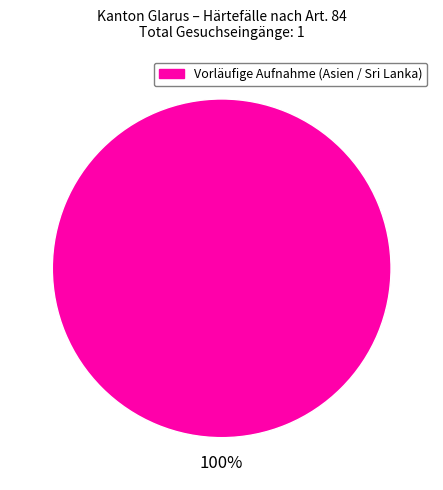

Does any single category account for the majority?

Yes